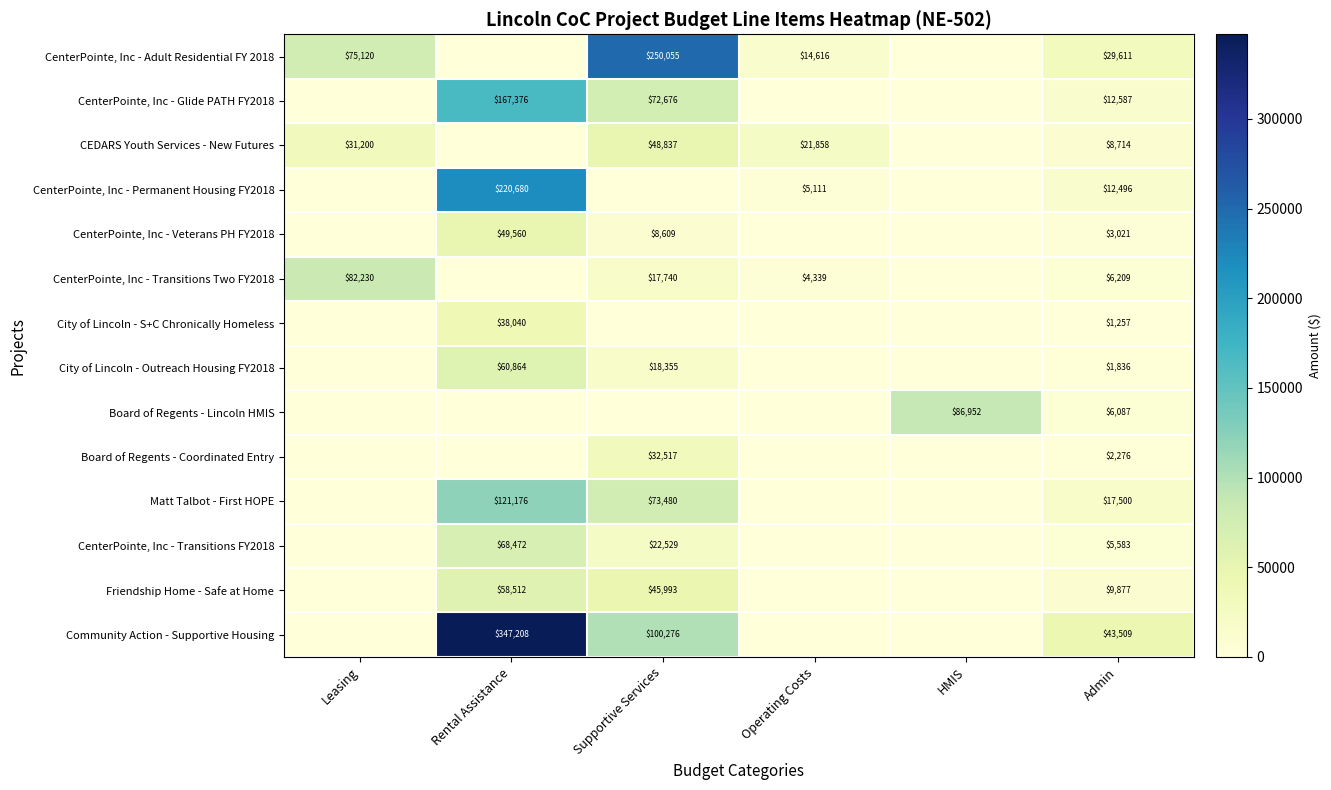

True or false: Community Action - Supportive Housing has a value of 100276 at Supportive Services.

True